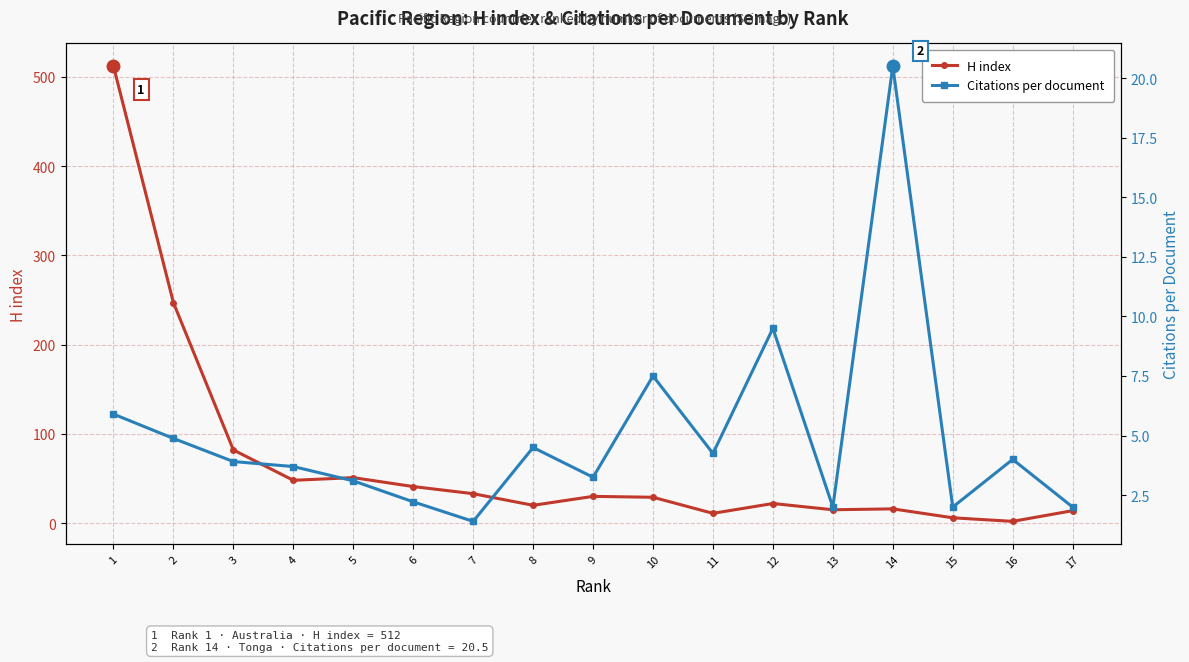

True or false: Citations per document has a value of 0.8 at 13.

False